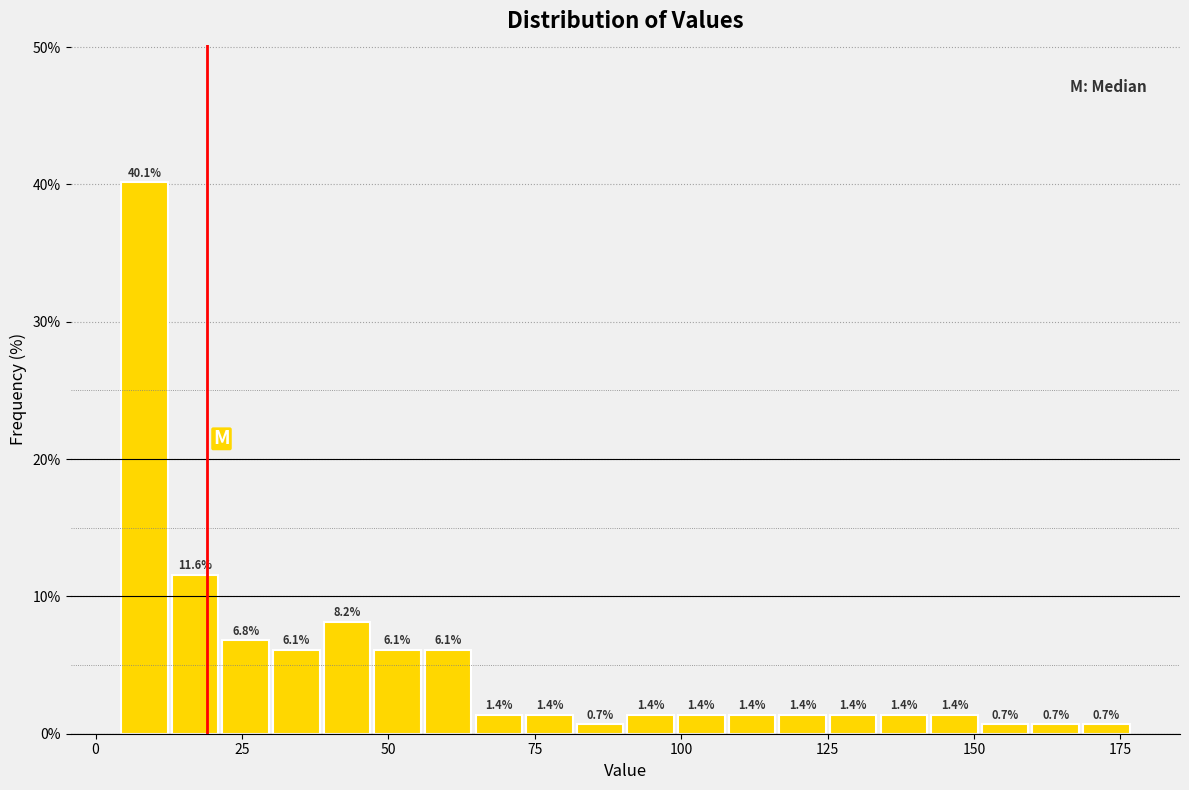

Around what value on the x-axis is the tallest bar? Give the approximate position of its centre, as read against the axis.

10